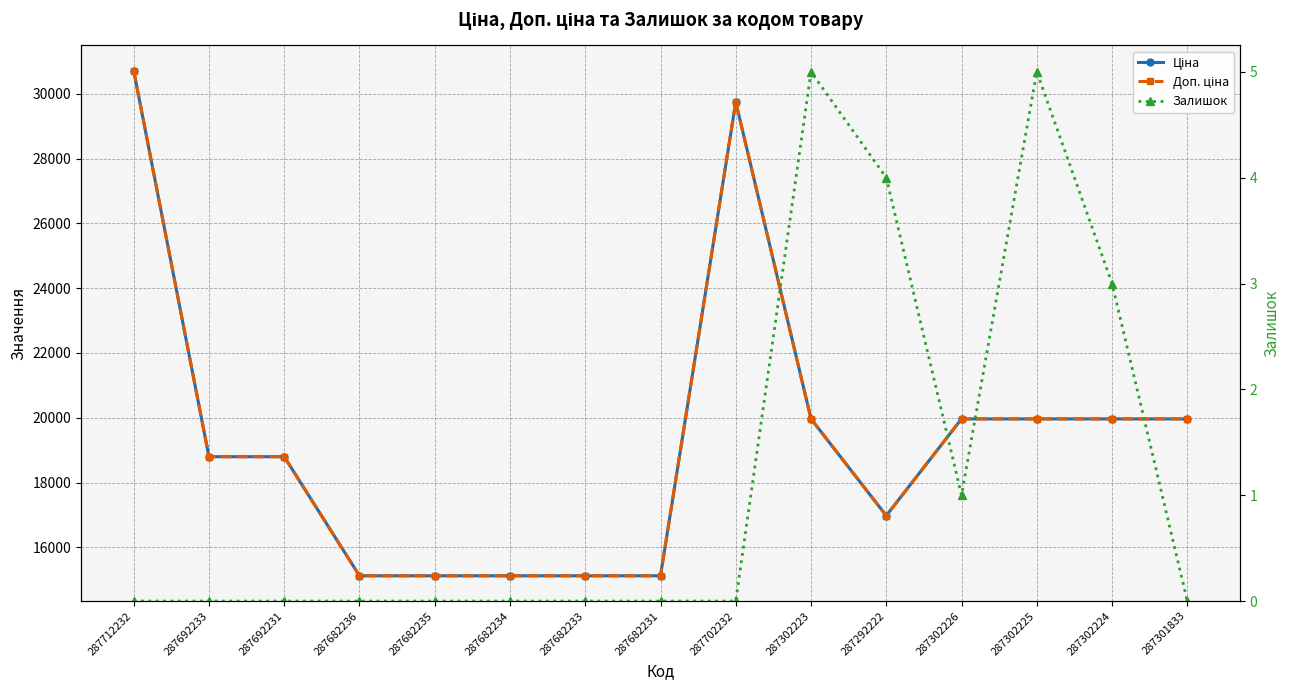

What is the sum of the Доп. ціна values at 287682233 and 287682234?

30240.0